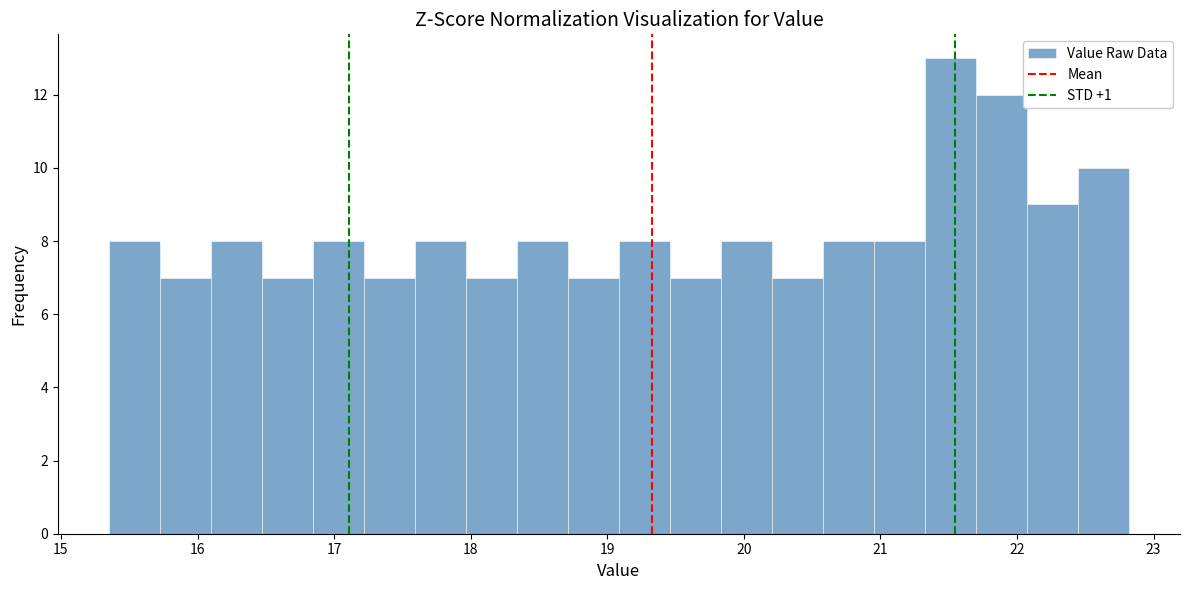

Around what value on the x-axis is the tallest bar? Give the approximate position of its centre, as read against the axis.

21.5